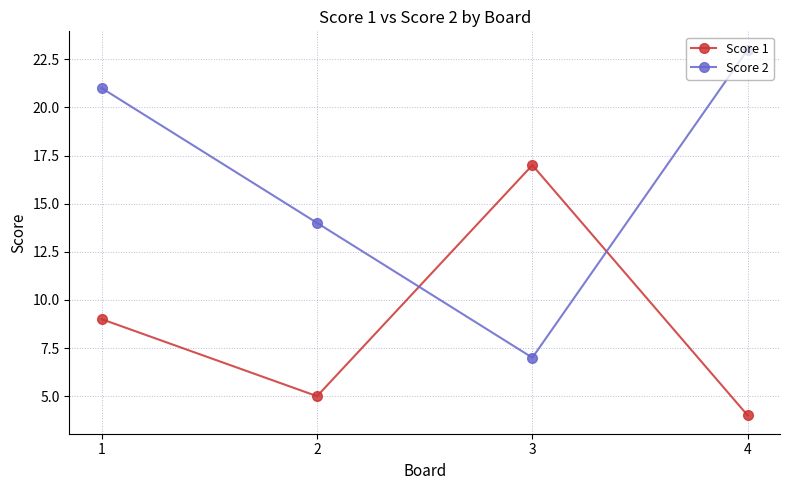

Is this an area chart (filled region under the line)?

No